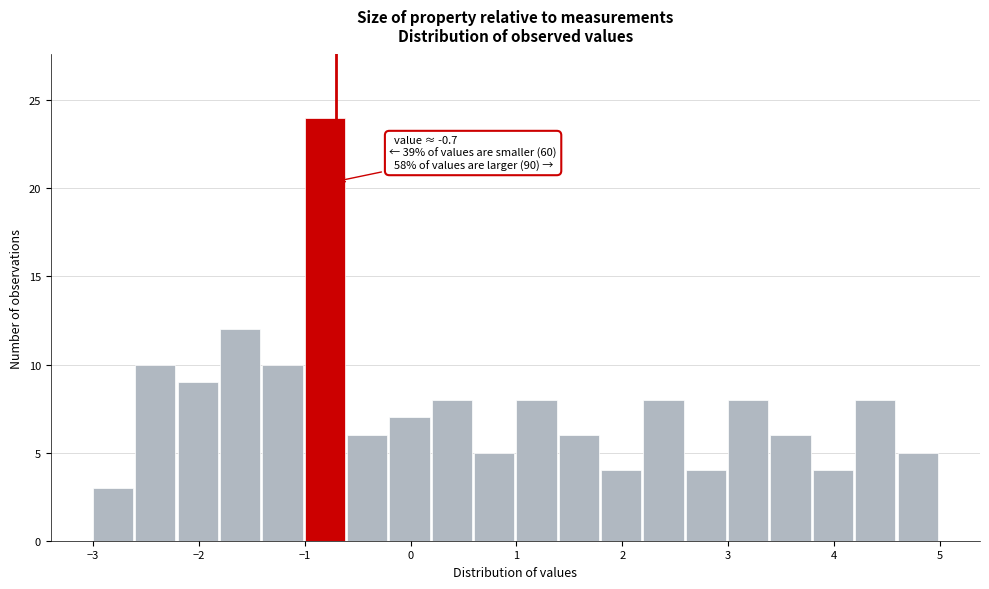

Which range on the x-axis has the tallest bar?

-1.0 to -0.6